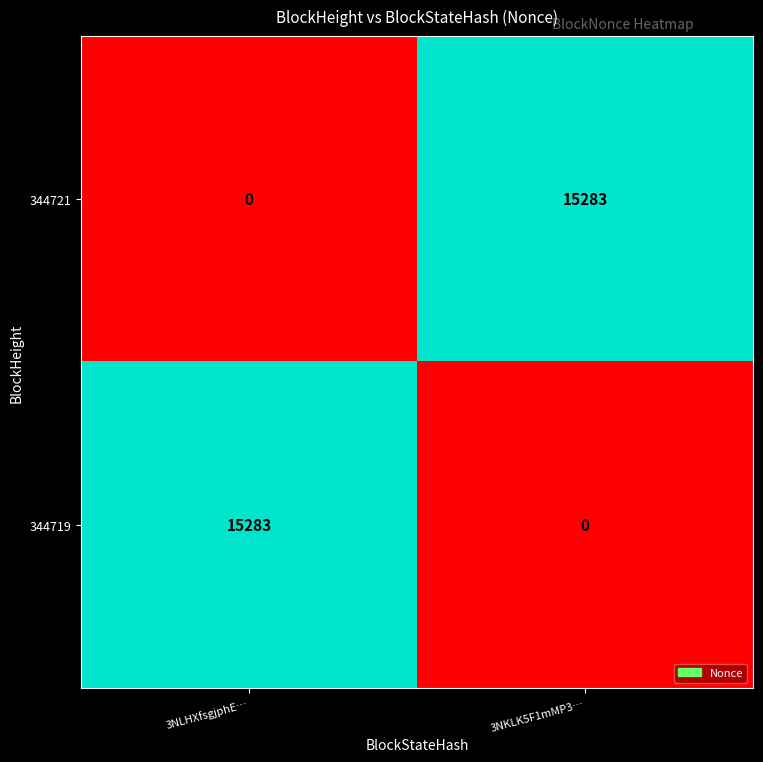

What value does the 344719 series have at 3NLHXfsgjphE…, to the nearest 100?

15300